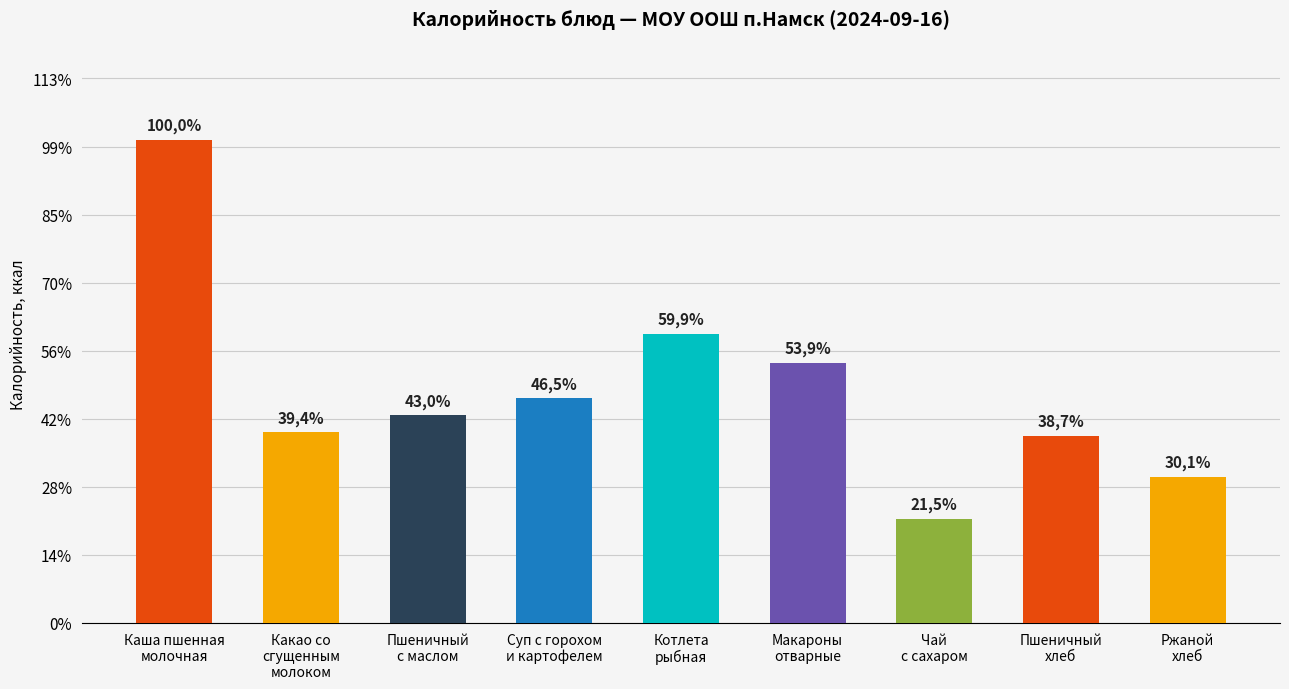

Does the chart contain any negative values?

No